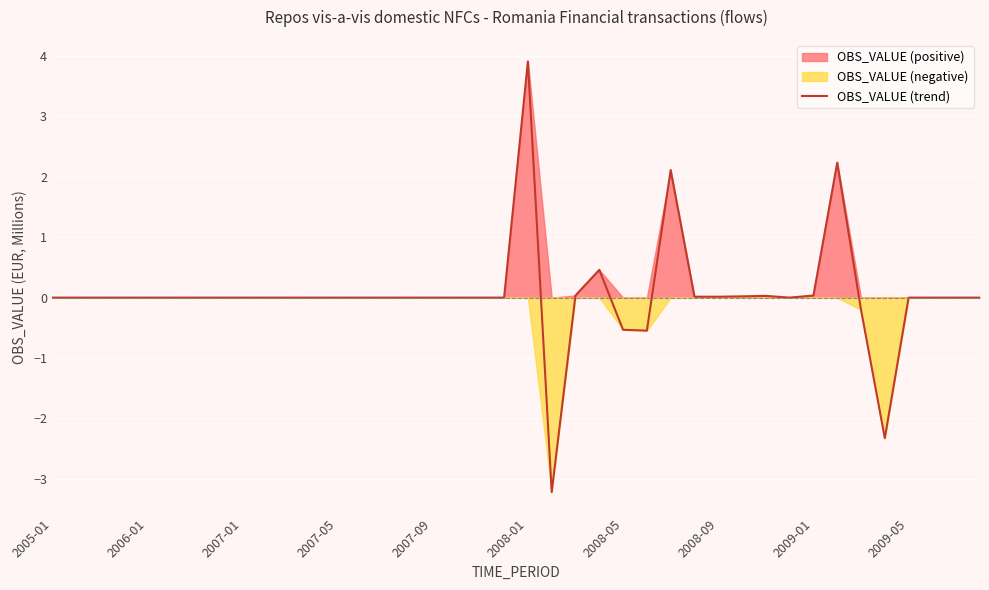

At which label does OBS_VALUE (trend) reach its peak?

2008-01